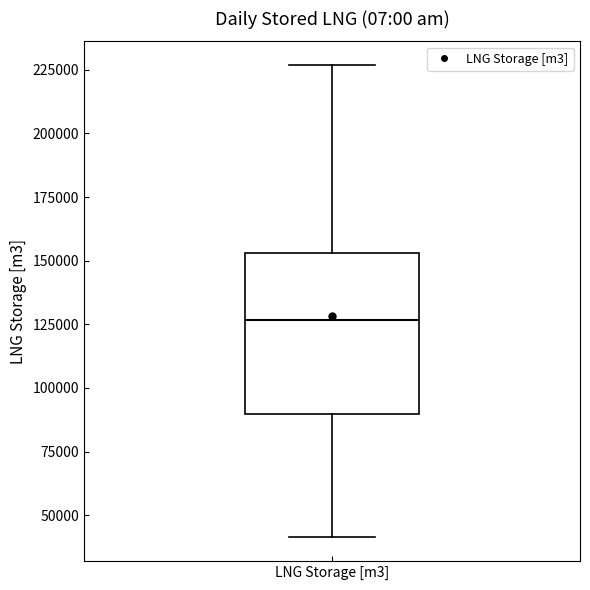

Read this box plot against the y-axis: the position of the median line, the range covered by the box, and the ends of both whiskers. The values are not printed on the chart, so give them approximately, as read against the axis.

median 125000, box 90000 to 155000, whiskers 40000 to 225000